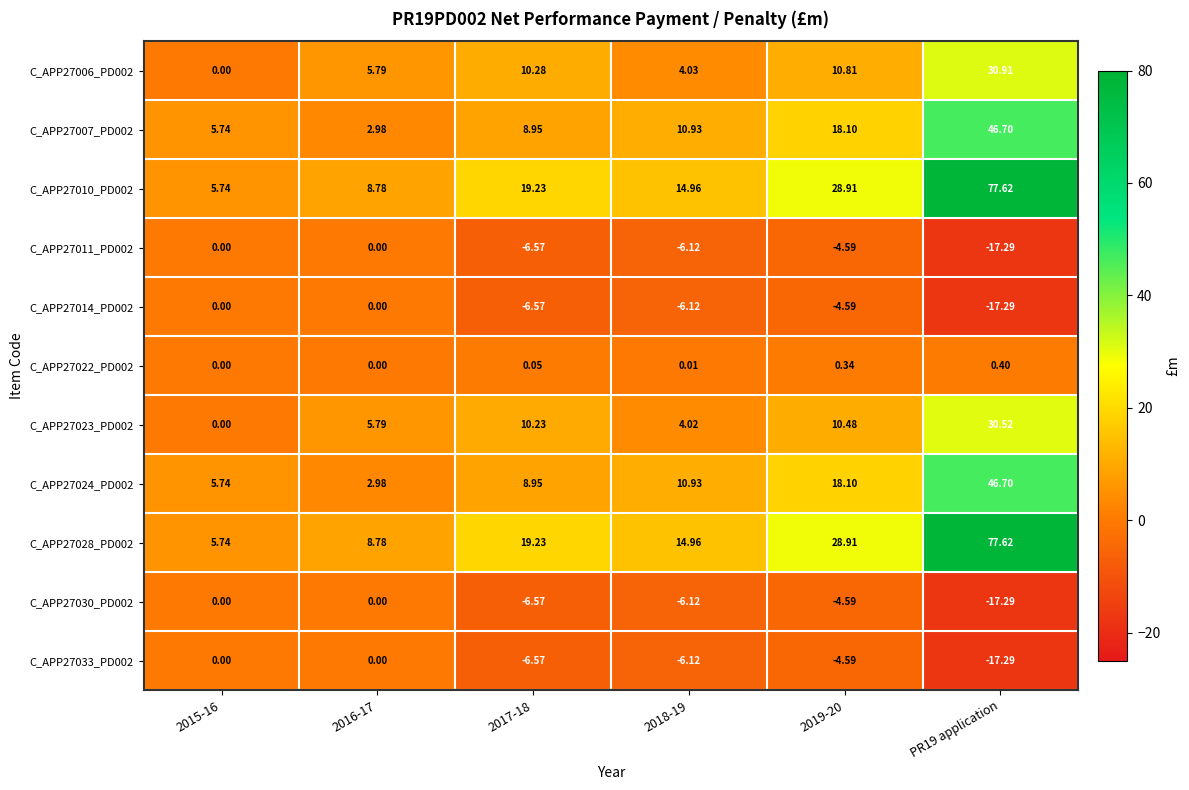

Count the number of data series in this chart.

11